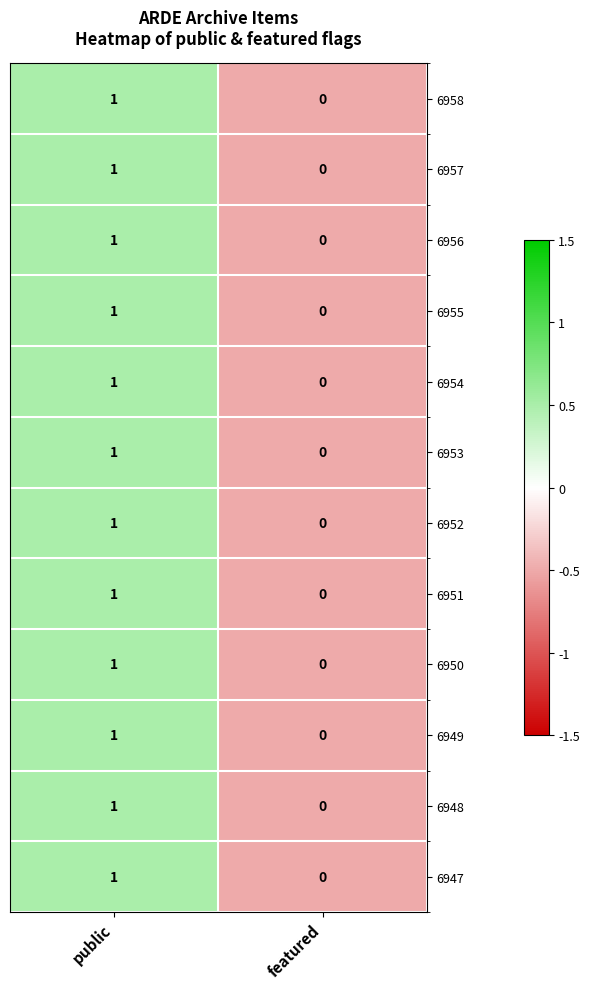

Rank the categories by 6952 value from highest to lowest.

public, featured